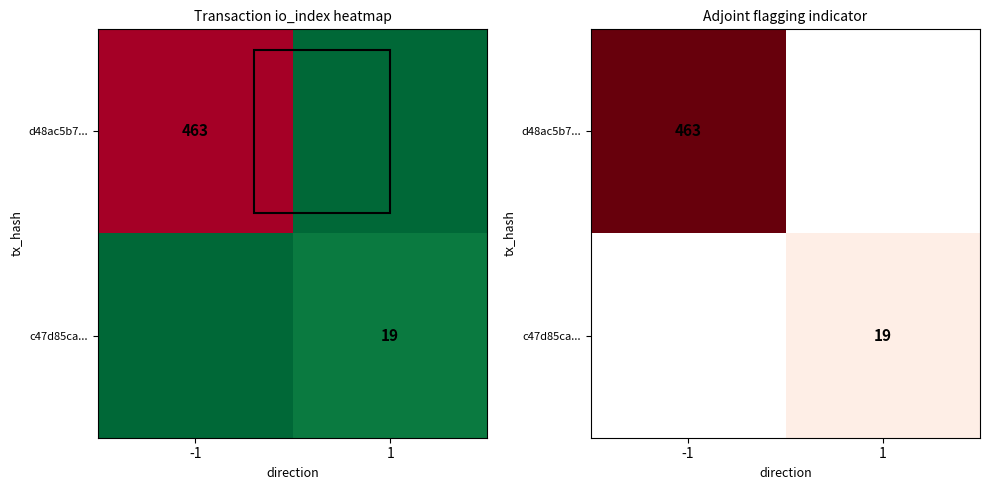

Rank the series by their average value, from highest to lowest.

d48ac5b7..., c47d85ca...